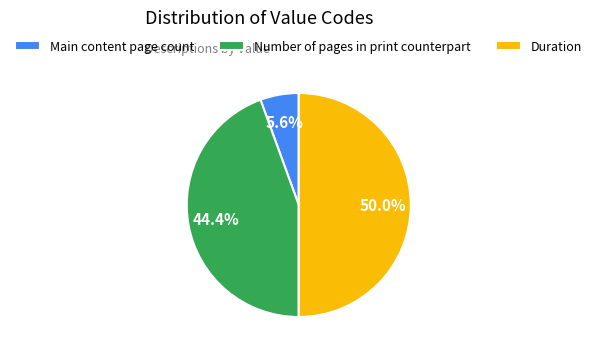

How much of the chart is everything except Main content page count?

94.4%